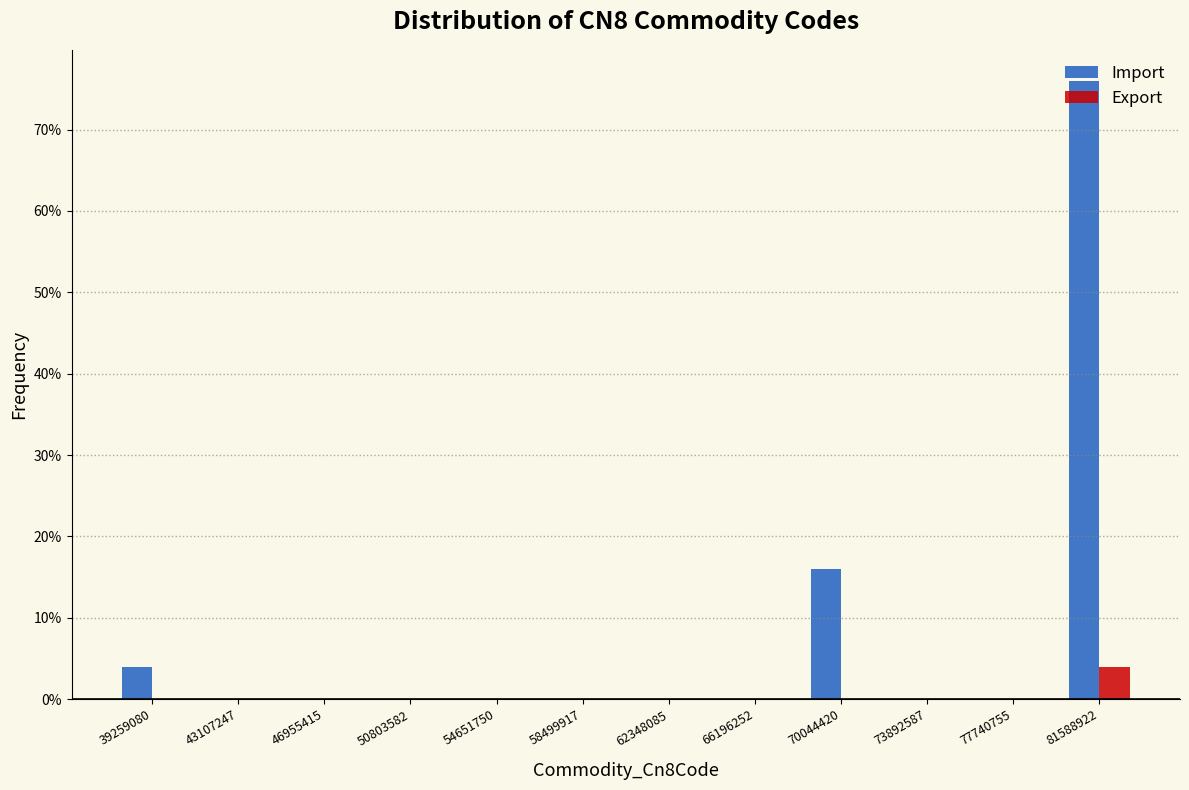

Where is Import nearest to the value 38?

70044420